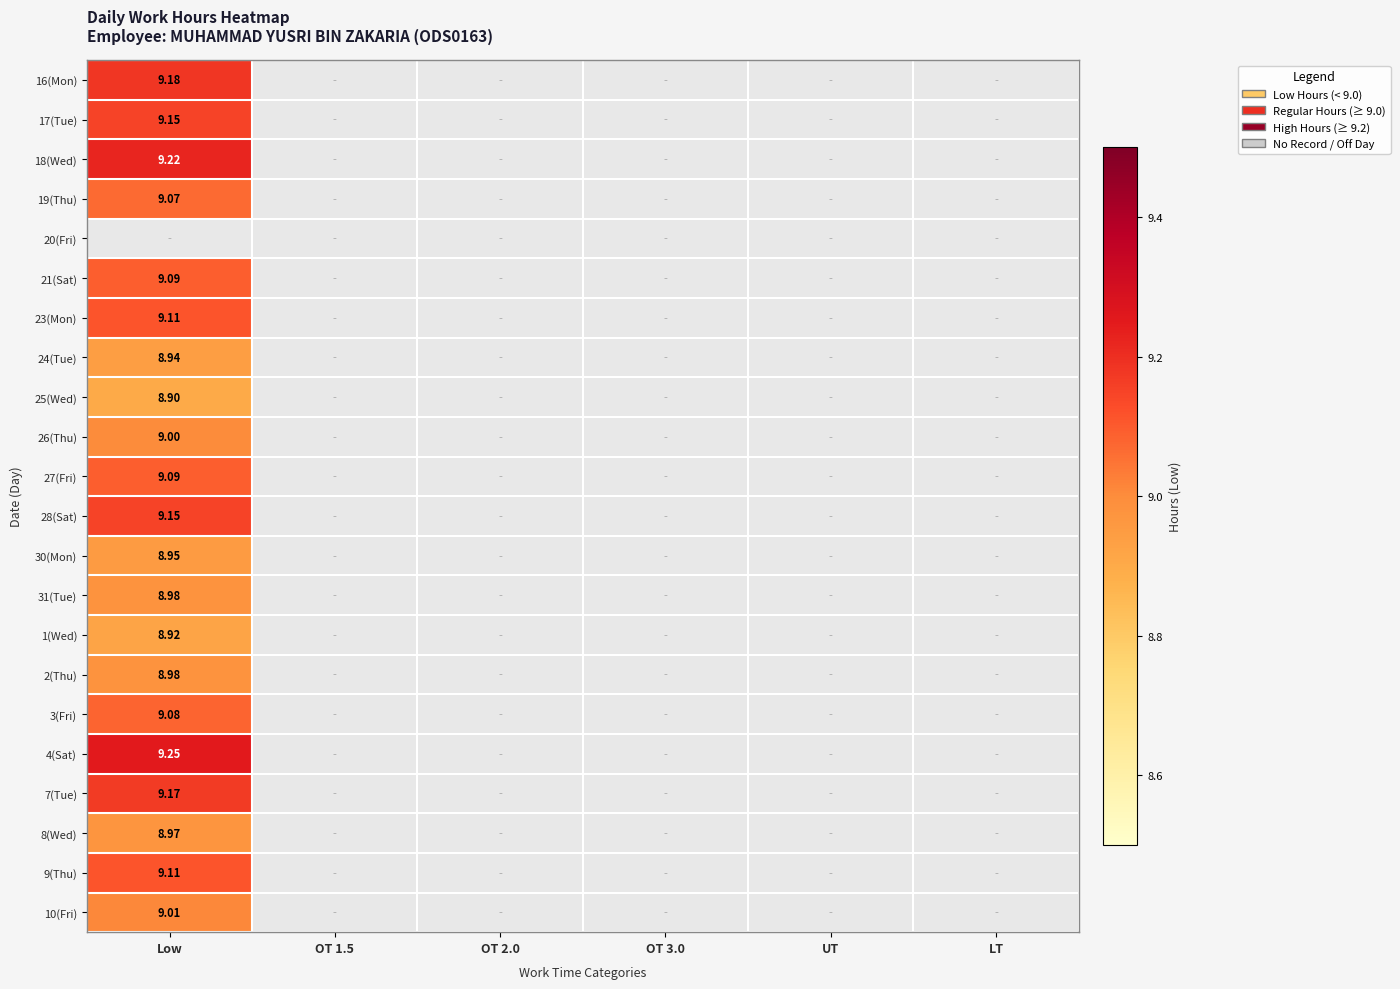

The value of 9(Thu) at UT is -6.0. True or false?

False